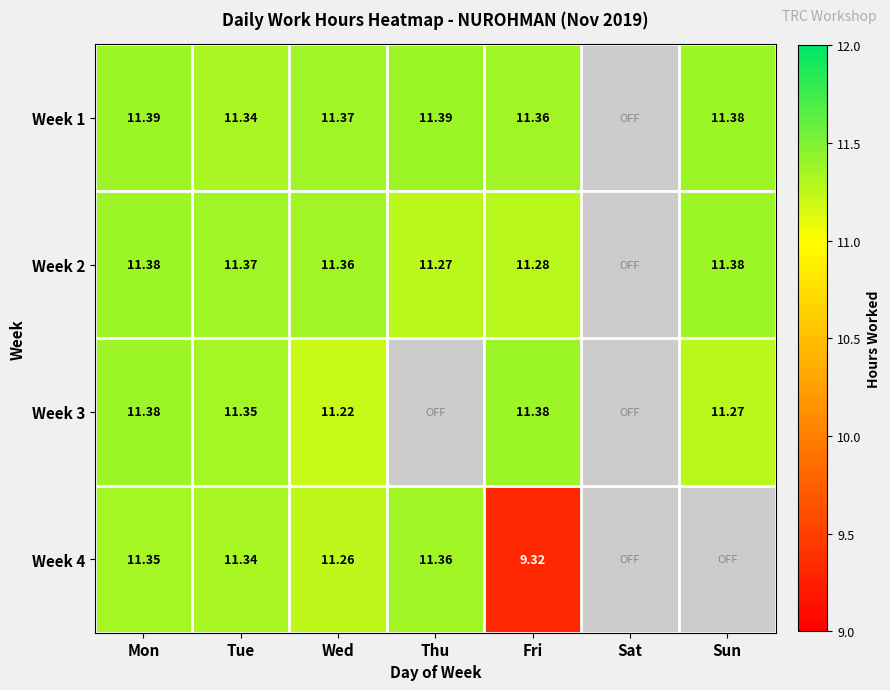

Read the Week 3 value at Tue.

11.3